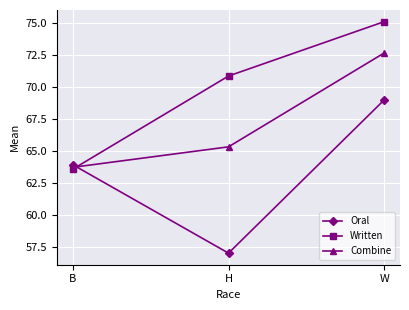

What is the difference between the maximum and minimum values in the Written series?

11.5